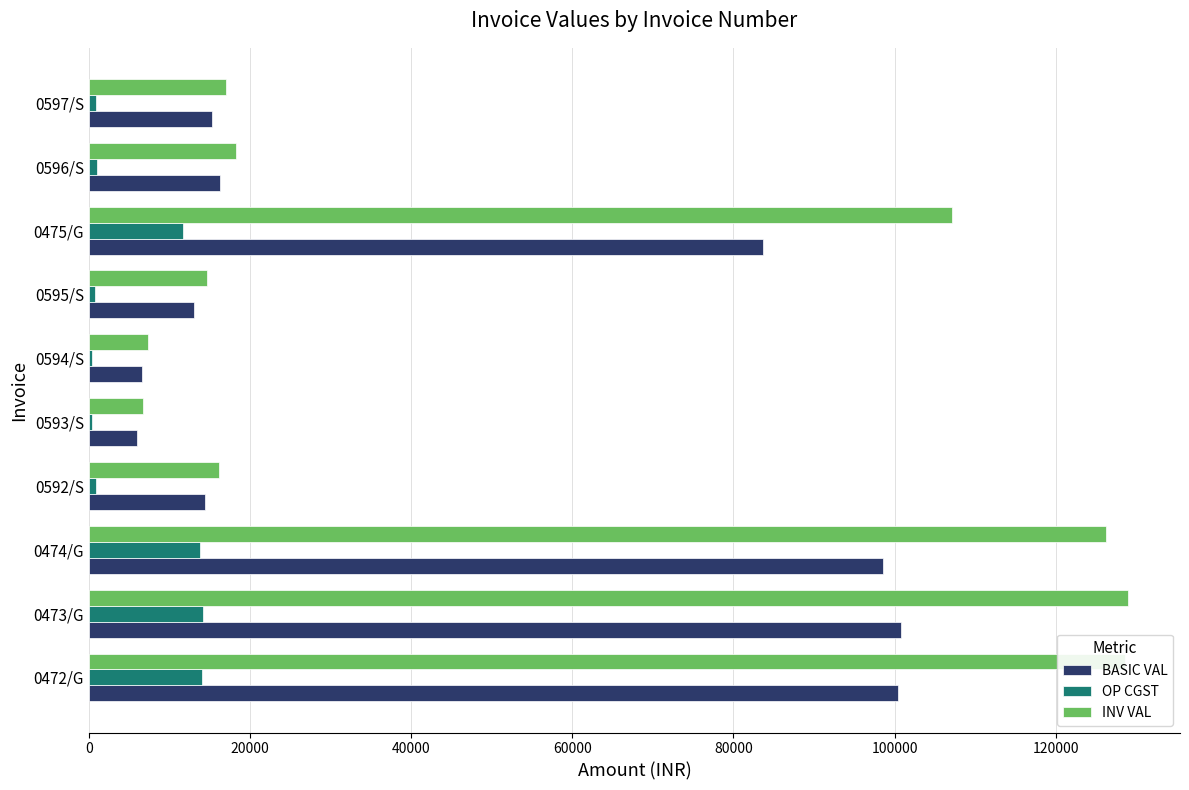

What is the sum of all OP CGST values?

57978.7